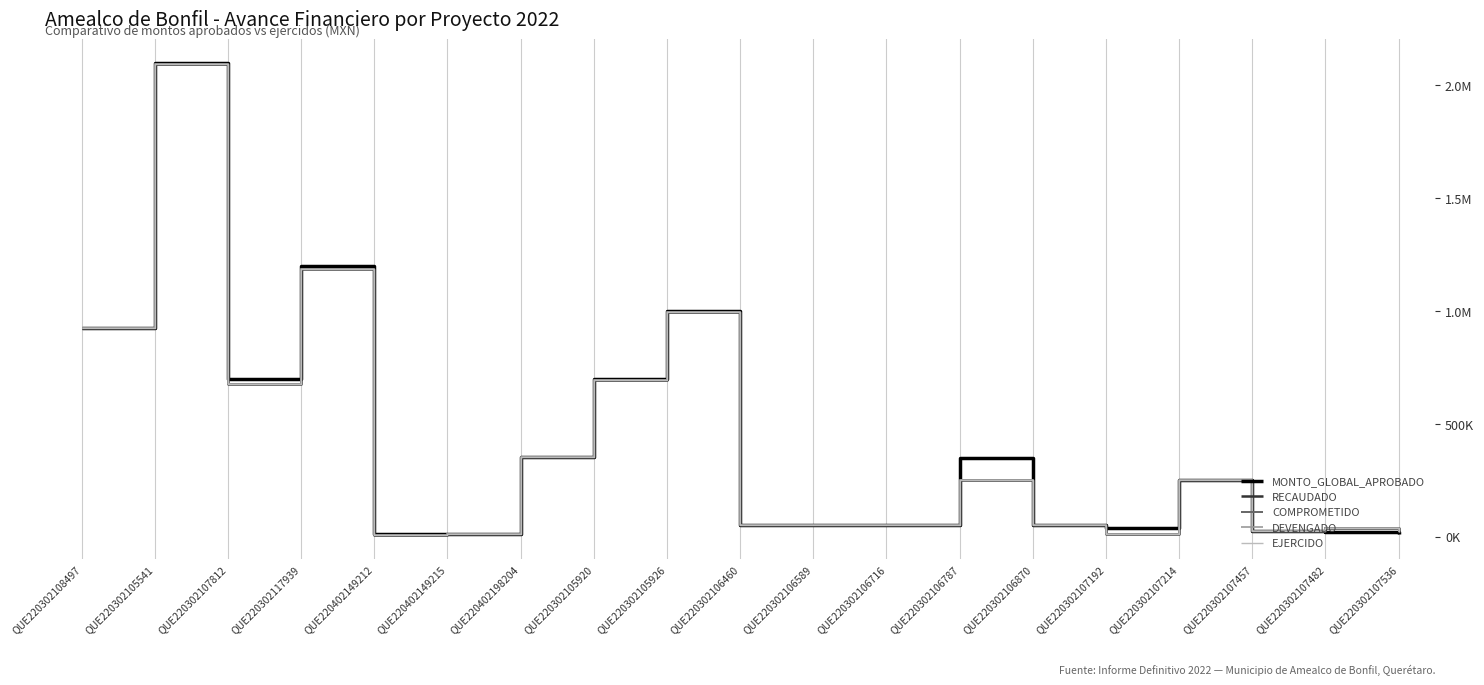

Where does the DEVENGADO series first go above 50000?

QUE220302108497